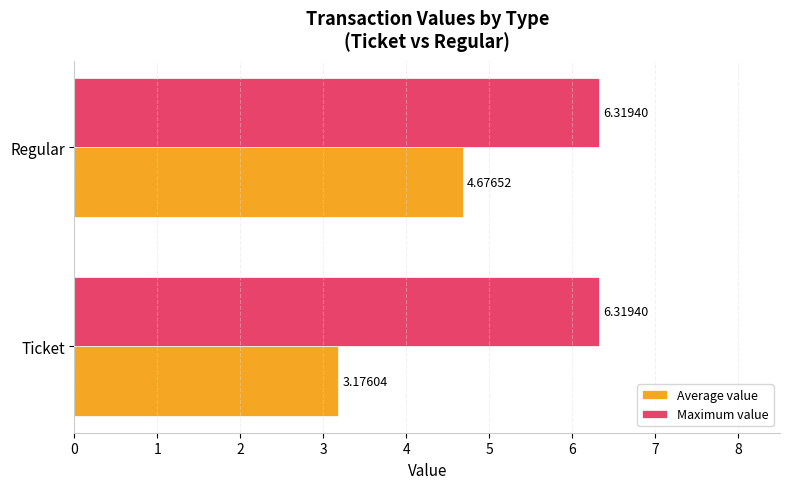

Which label corresponds to the smallest value in the chart?

Ticket